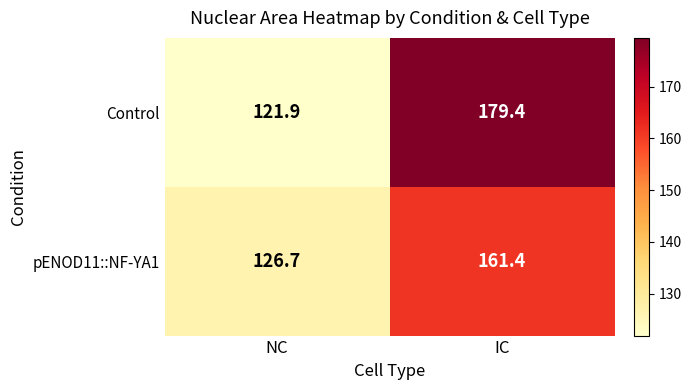

What is the maximum value shown in the chart?

179.4